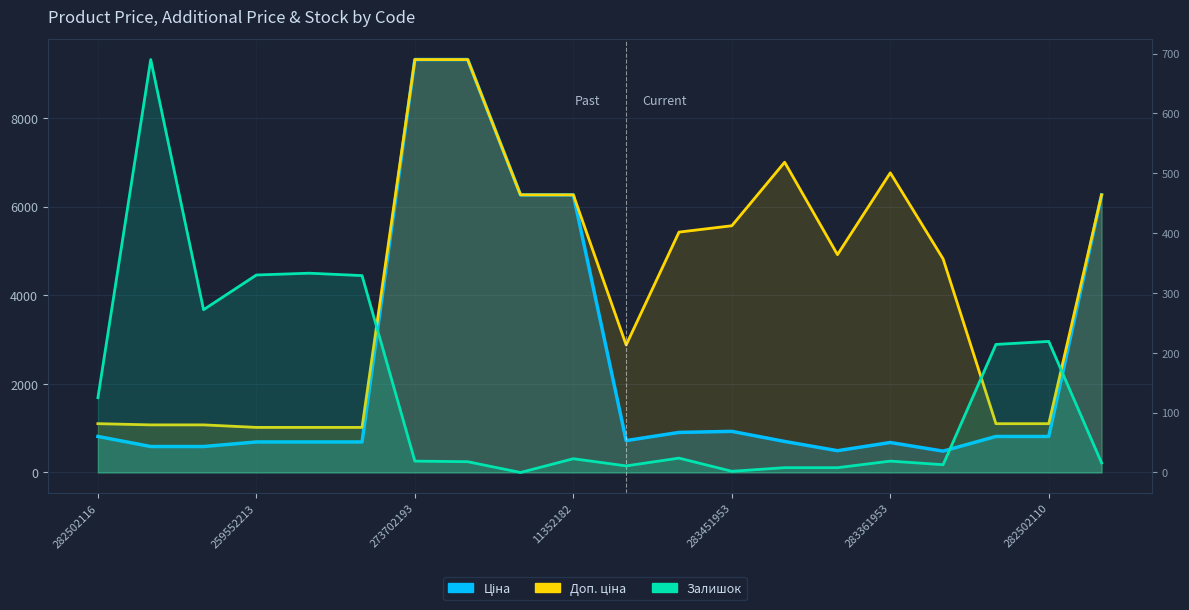

How many interior local valleys does the Доп. ціна series have?

2